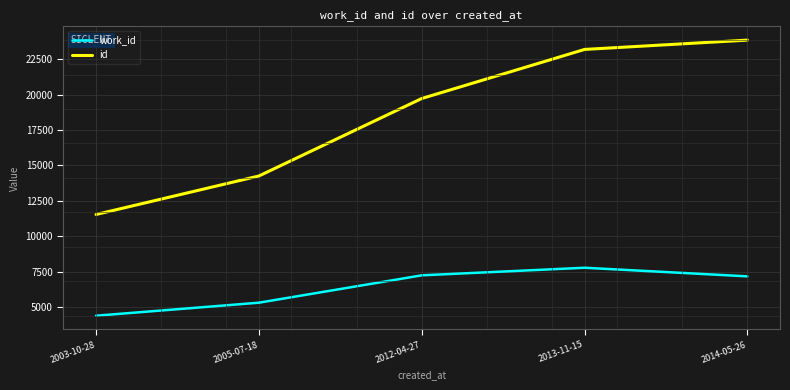

Read the work_id value at 2013-11-15, to the nearest 100.

7800